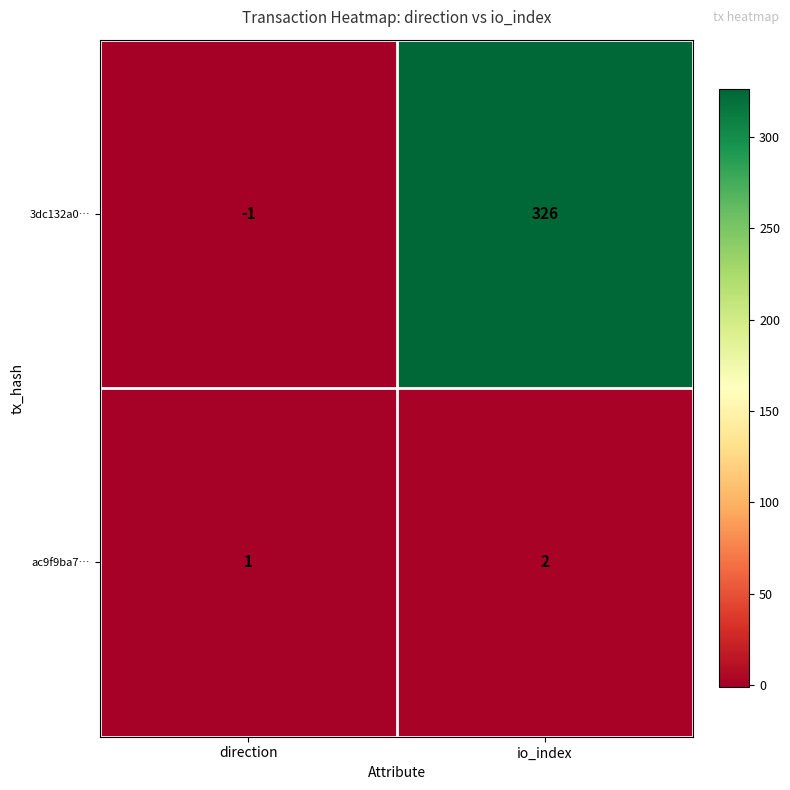

At which label is ac9f9ba7… closest to 1?

direction